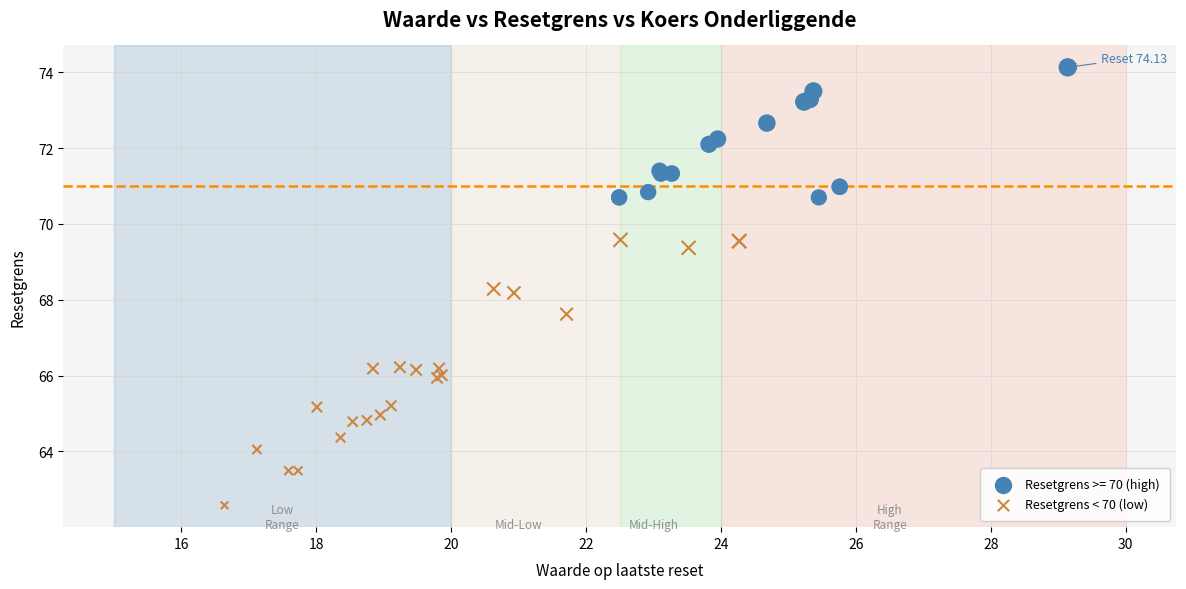

Which series reaches the minimum Y coordinate?

Resetgrens < 70 (low)